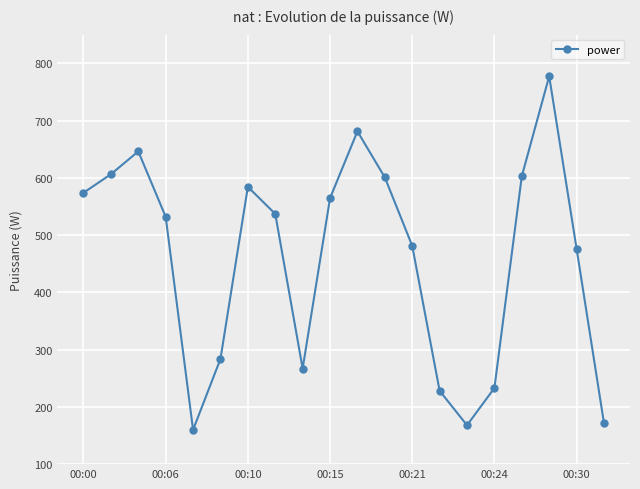

How many points are lower than both their immediate neighbors (excluding endpoints)?

3